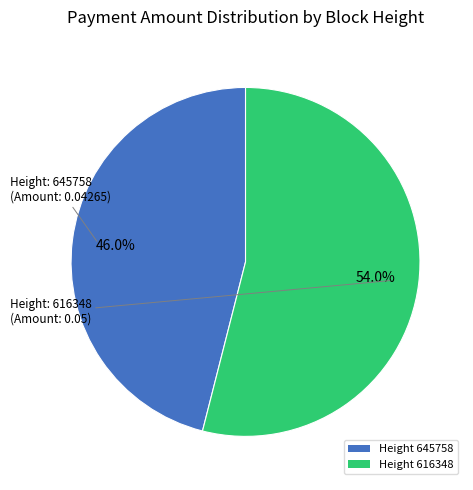

What is the total percentage of Height 645758 and Height 616348?

100.0%